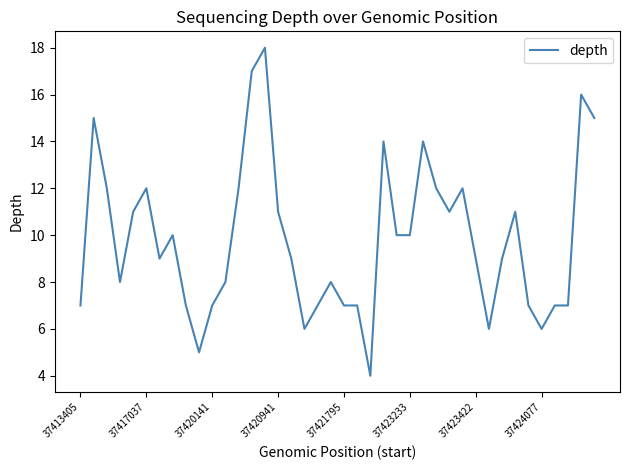

What is the difference between the maximum and minimum values?

14